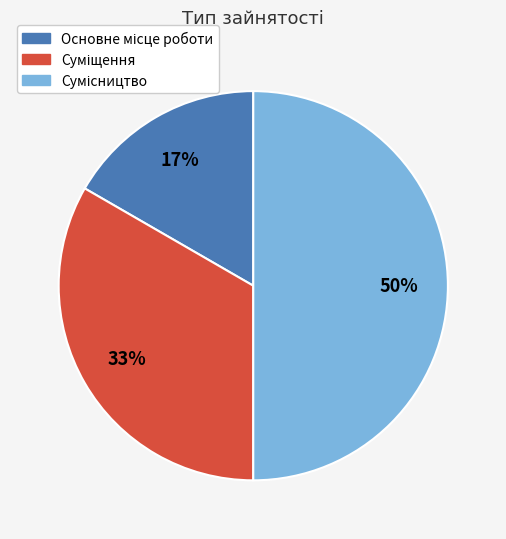

To the nearest percent, what is the average slice percentage?

33%